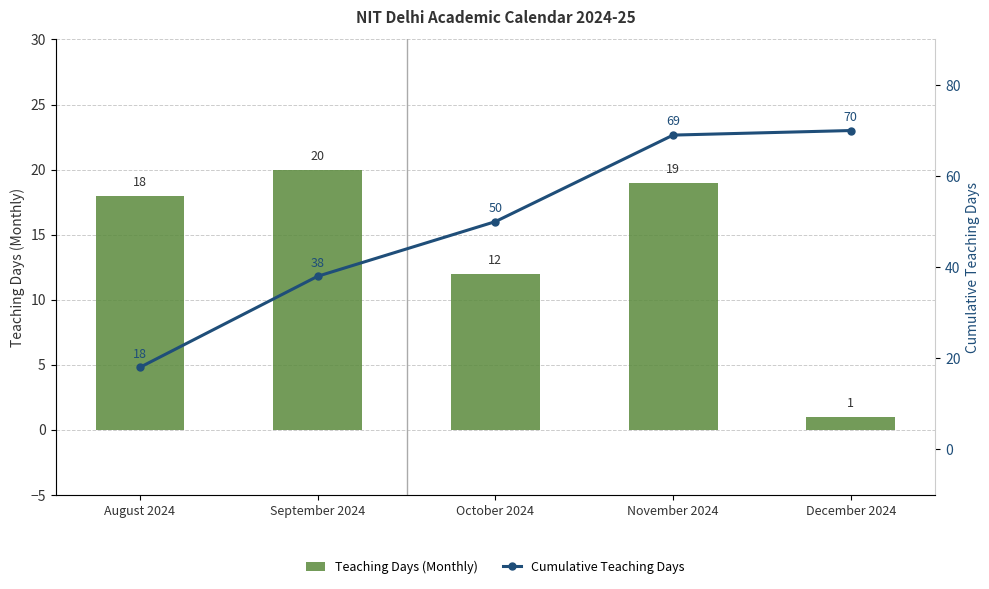

What position from the left is October 2024?

3